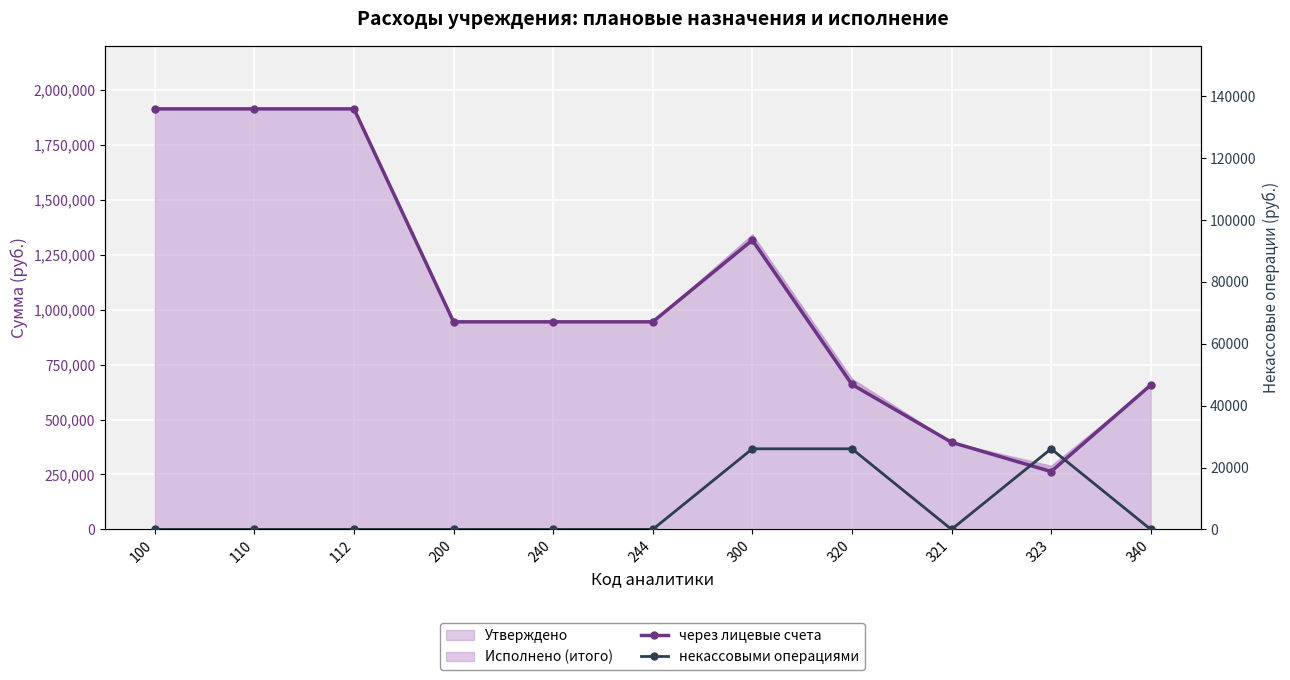

Which series has the largest total across all categories?

через лицевые счета